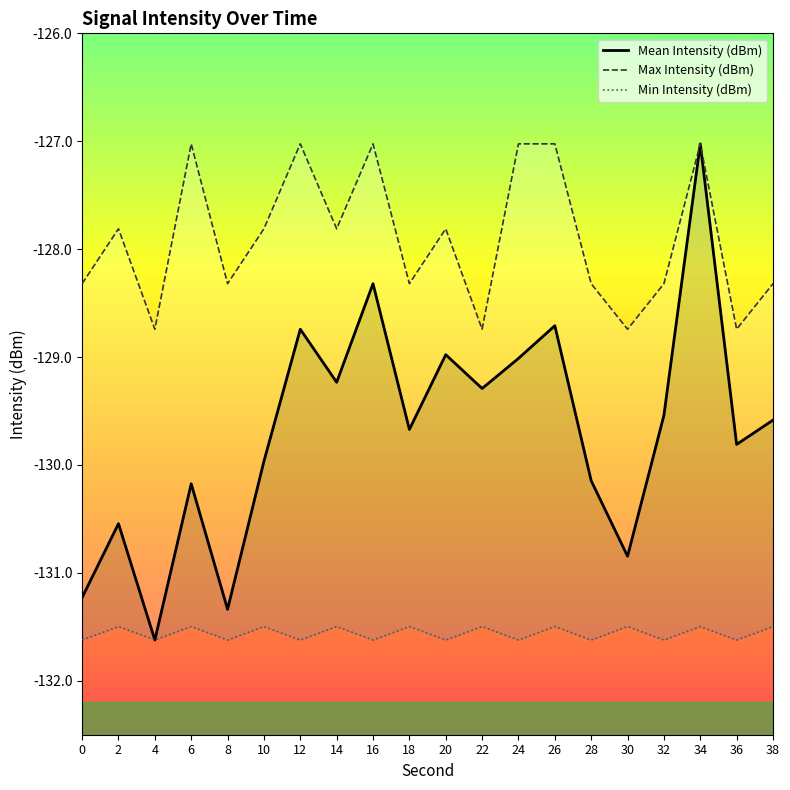

Reading left to right, list all the values displayed in this chart.

Mean Intensity (dBm): 0=-131.2	2=-130.5	4=-131.6	6=-130.2	8=-131.3	10=-130.0	12=-128.7	14=-129.2	16=-128.3	18=-129.7	20=-129.0	22=-129.3	24=-129.0	26=-128.7	28=-130.1	30=-130.8	32=-129.5	34=-127.0	36=-129.8	38=-129.6
Max Intensity (dBm): 0=-128.3	2=-127.8	4=-128.7	6=-127.0	8=-128.3	10=-127.8	12=-127.0	14=-127.8	16=-127.0	18=-128.3	20=-127.8	22=-128.7	24=-127.0	26=-127.0	28=-128.3	30=-128.7	32=-128.3	34=-127.0	36=-128.7	38=-128.3
Min Intensity (dBm): 0=-131.6	2=-131.5	4=-131.6	6=-131.5	8=-131.6	10=-131.5	12=-131.6	14=-131.5	16=-131.6	18=-131.5	20=-131.6	22=-131.5	24=-131.6	26=-131.5	28=-131.6	30=-131.5	32=-131.6	34=-131.5	36=-131.6	38=-131.5